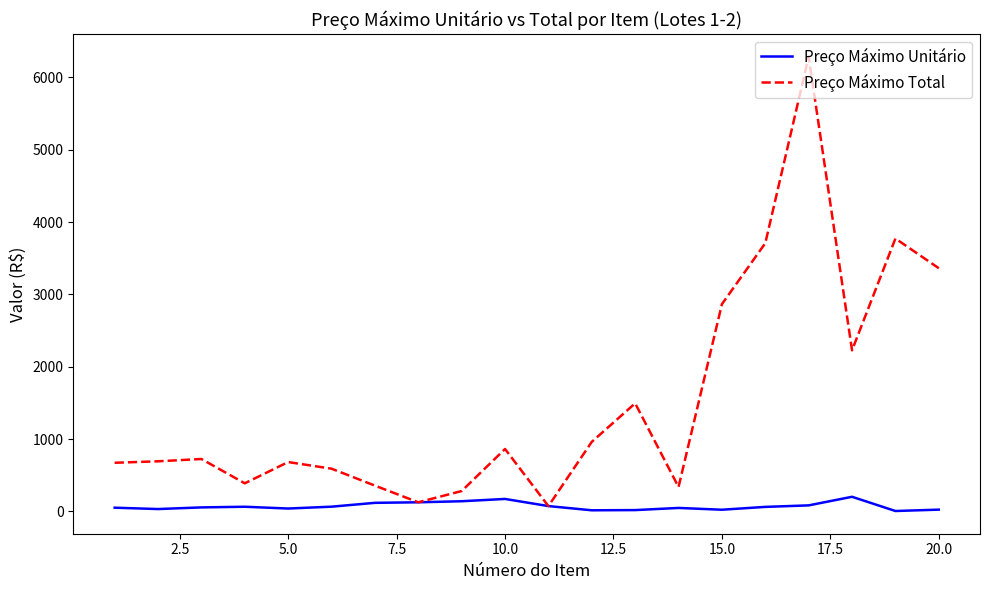

What is the difference between the second highest and second lowest values in the Preço Máximo Total series?

3645.5